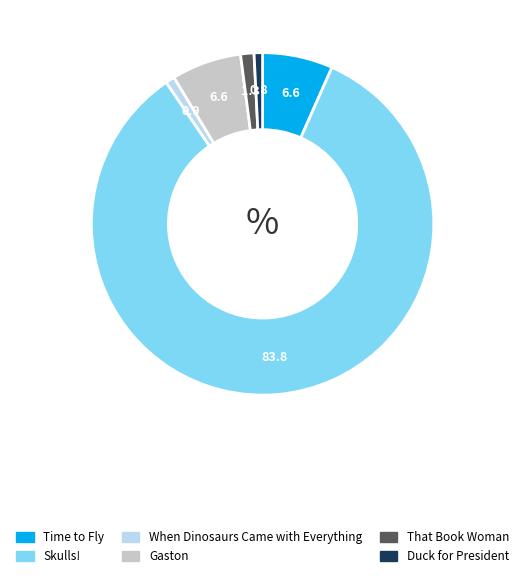

How many segments does this pie chart have?

6